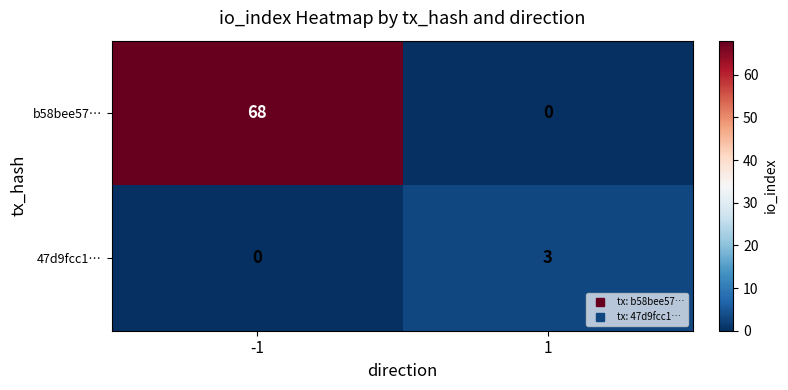

Which series changed the most between -1 and 1?

b58bee57…